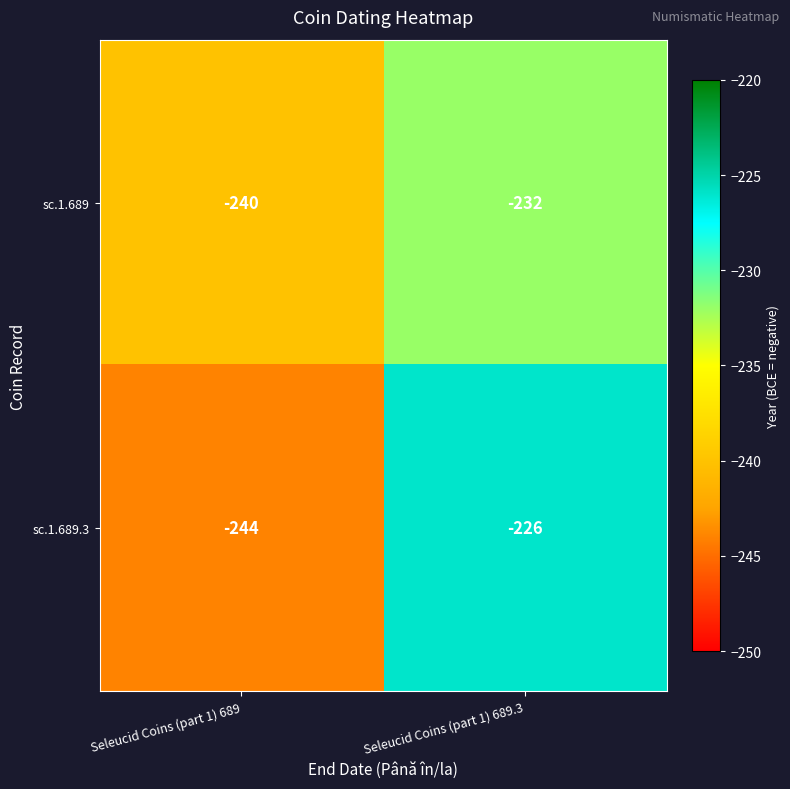

At which category is the sum across all series the highest?

Seleucid Coins (part 1) 689.3